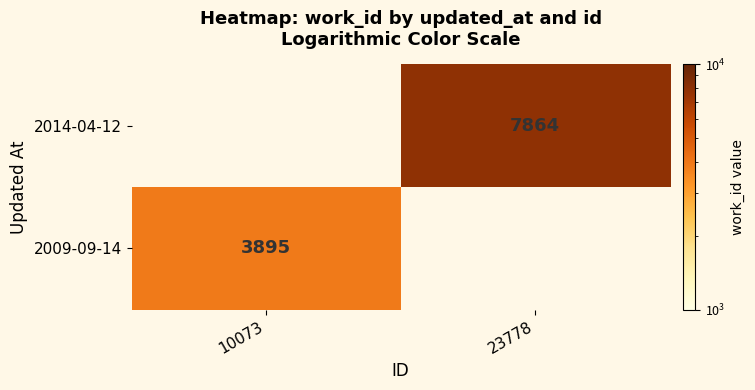

How many distinct data groups are displayed?

2